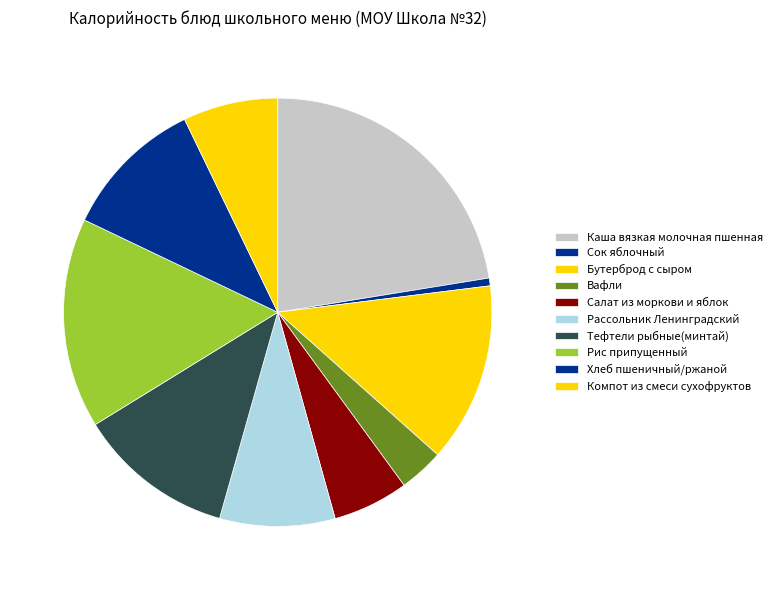

How many slices are in this pie chart?

10